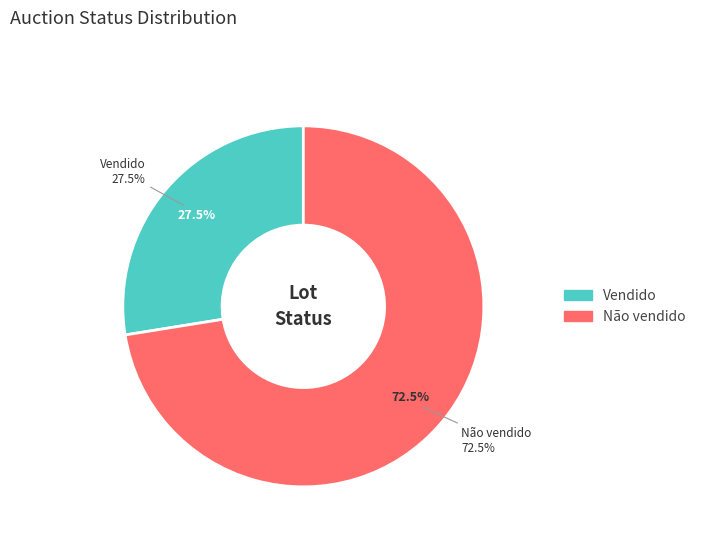

Which category accounts for the majority?

Não vendido